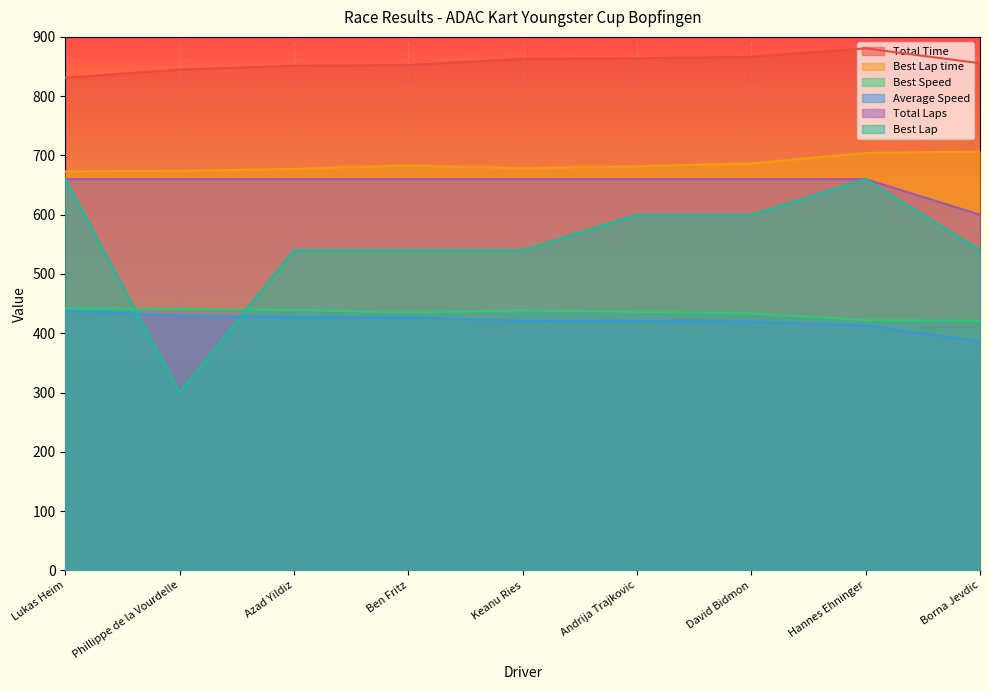

At which label is Total Laps closest to 630?

Lukas Heim